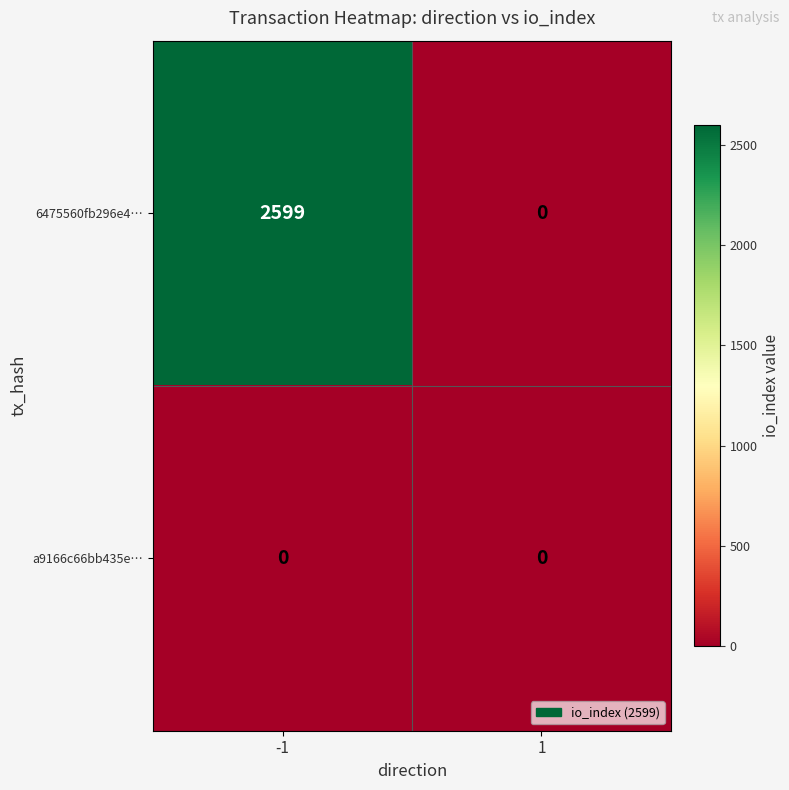

Rank the series by their maximum value, from lowest to highest.

a9166c66bb435e…, 6475560fb296e4…